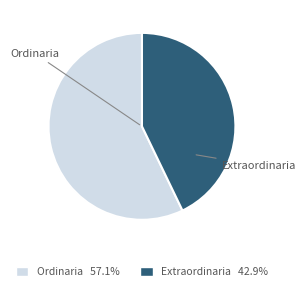

Is the sum of Extraordinaria and Ordinaria greater than half?

Yes